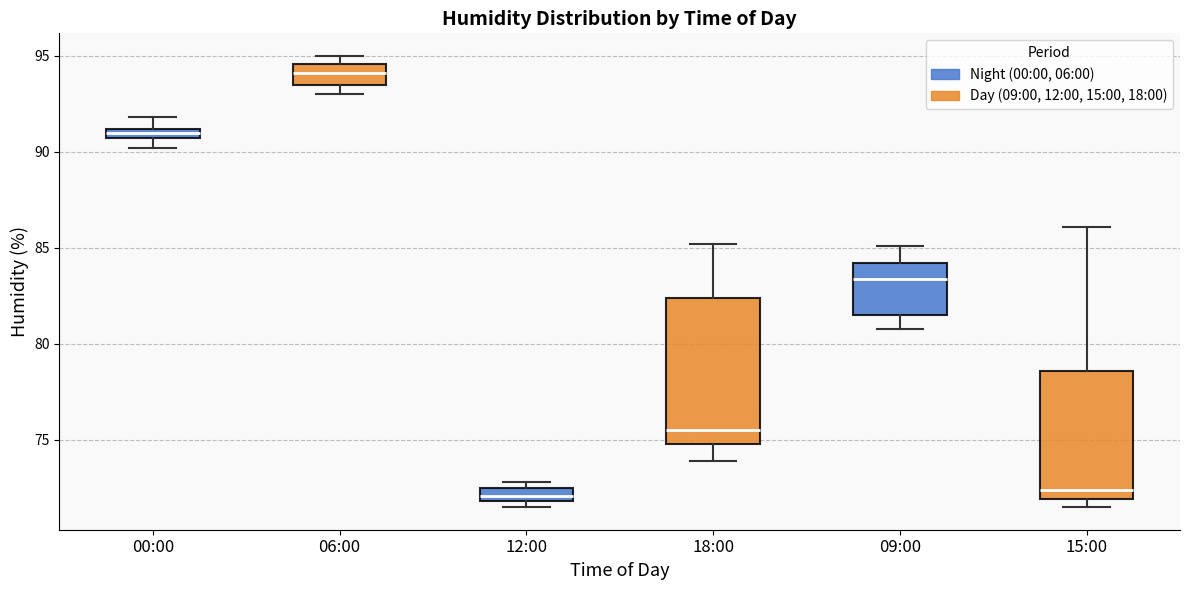

Which box's median line is the highest?

06:00